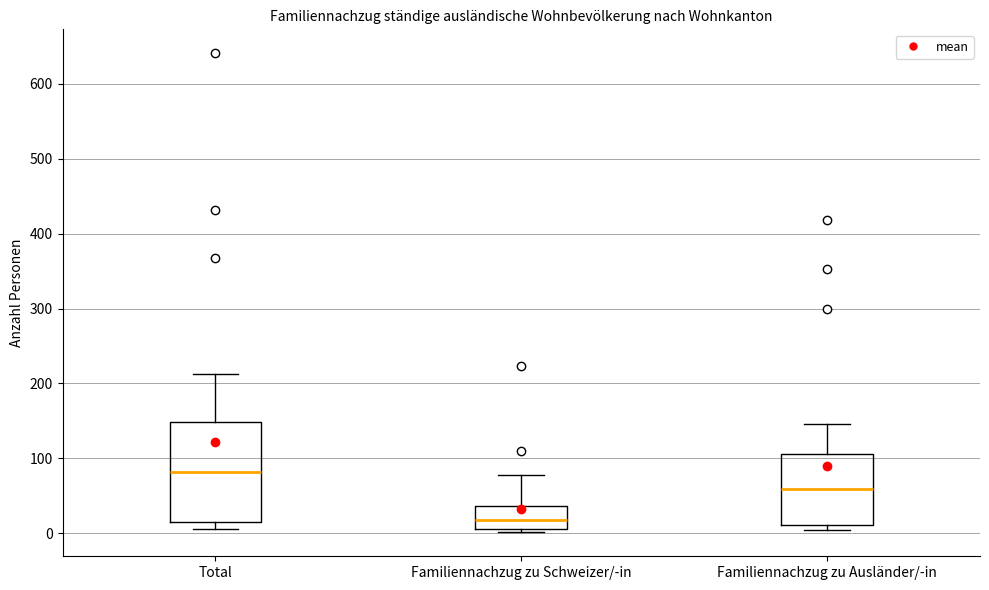

Comparing the boxes themselves (not the whiskers), which one is the tallest?

Total